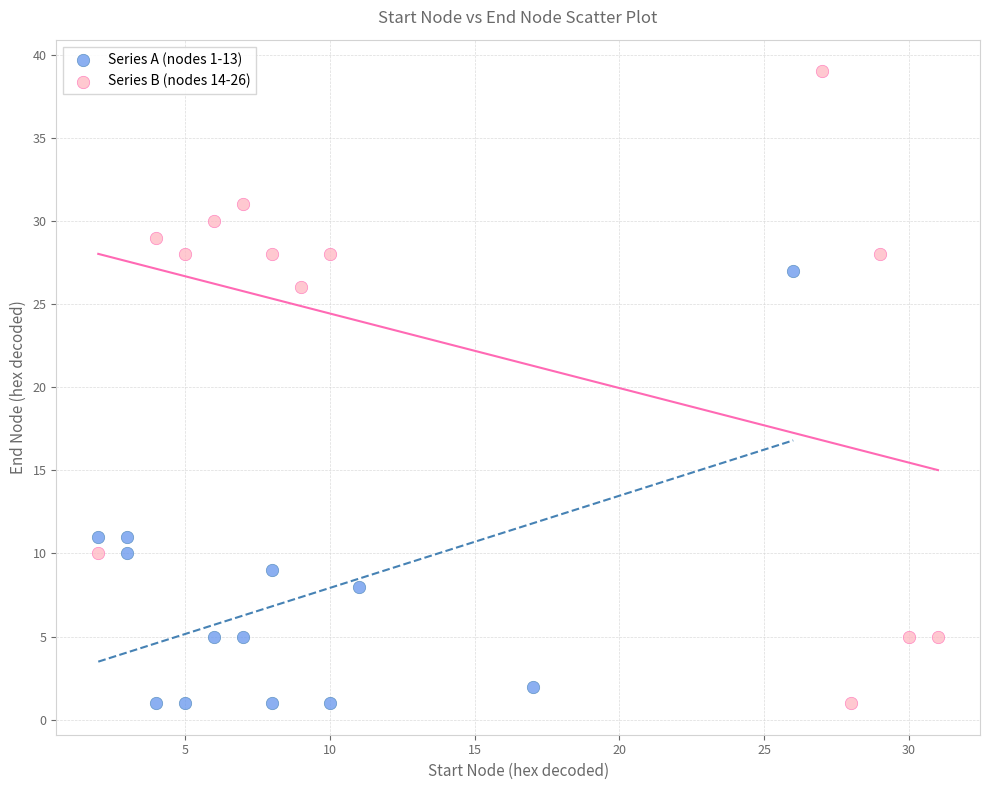

What are all the series names shown in the legend?

Series A (nodes 1-13), Series B (nodes 14-26)